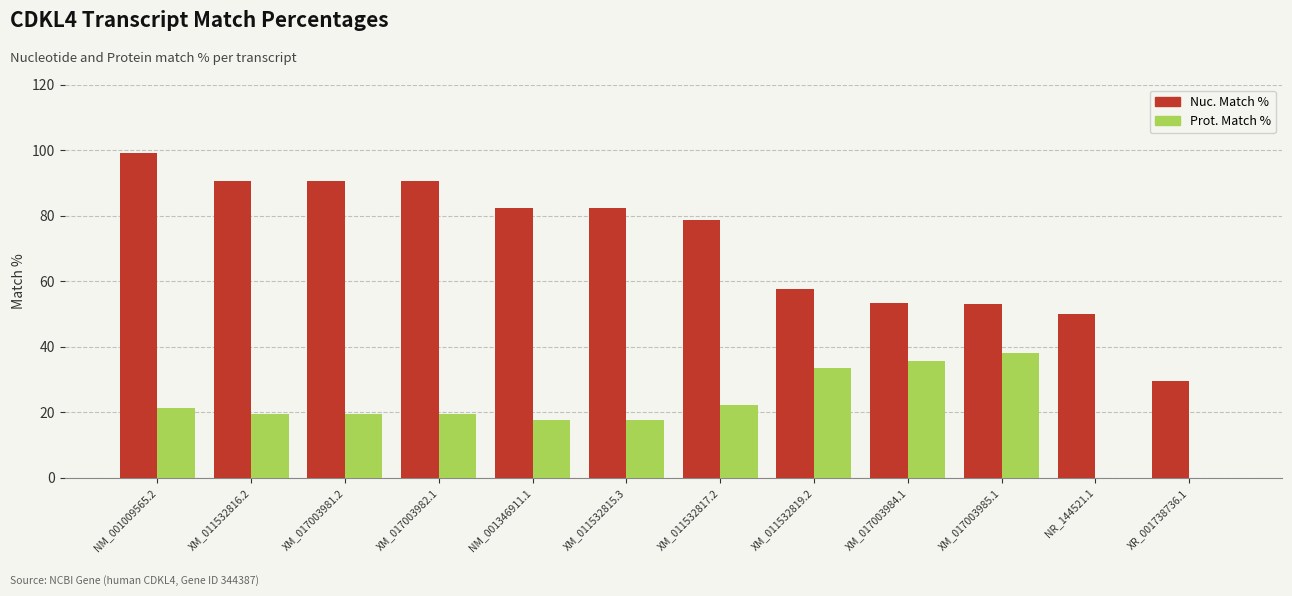

What is the sum of the Nuc. Match % values at XM_011532816.2 and XM_011532819.2?

148.2